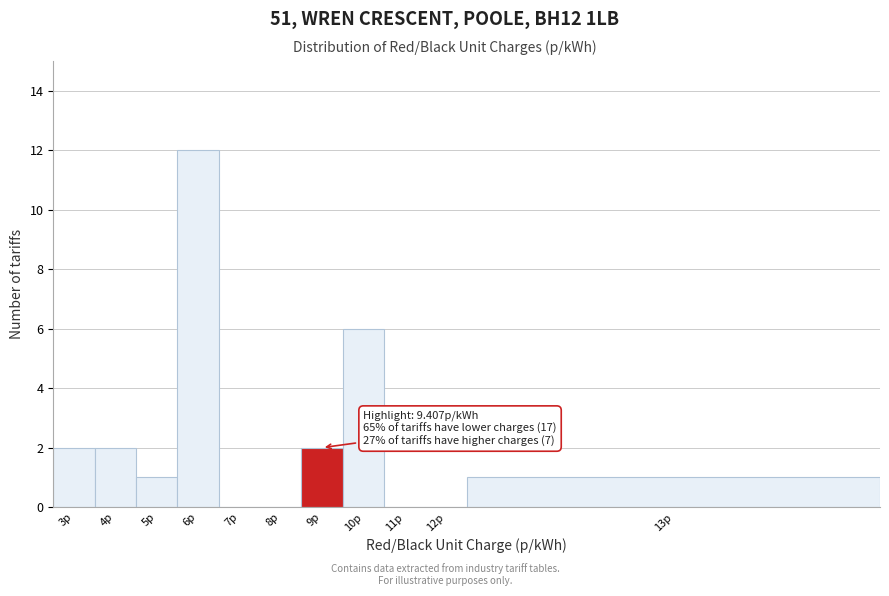

Reading left to right, transcribe all the data shown in this chart.

3p=2	4p=2	5p=1	6p=12	7p=0	8p=0	9p=2	10p=6	11p=0	12p=0	13p=1